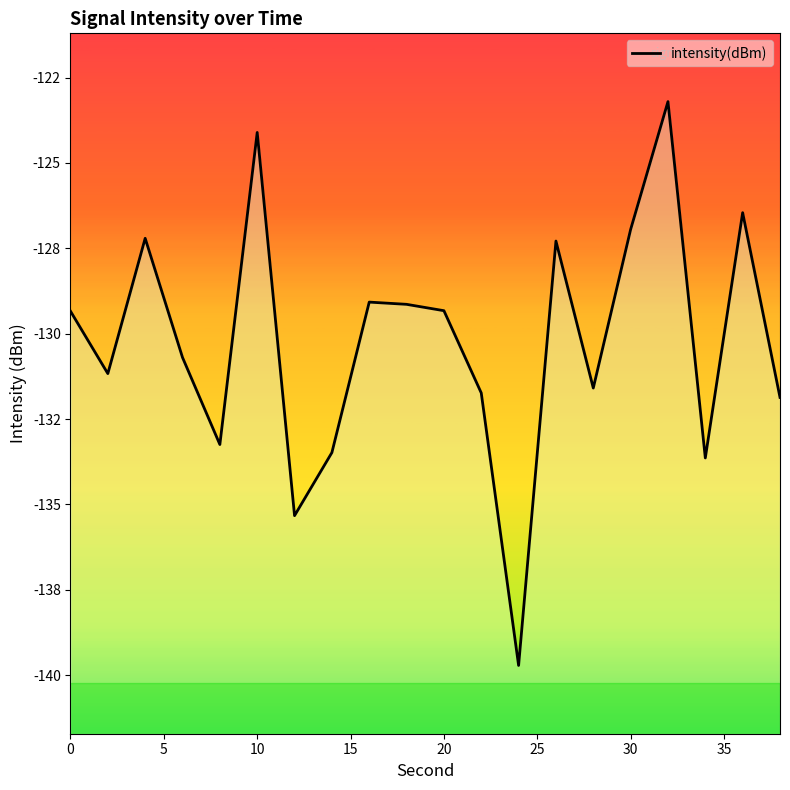

How many distinct data groups are displayed?

1